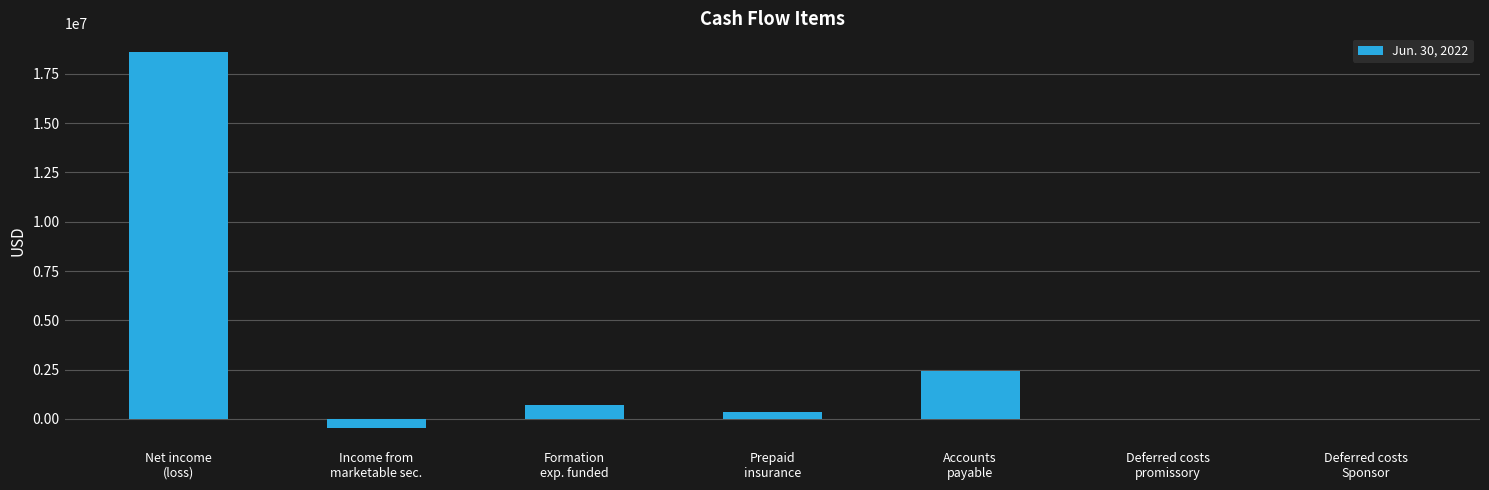

What is the change in value from Formation
exp. funded to Deferred costs
promissory?

-720896